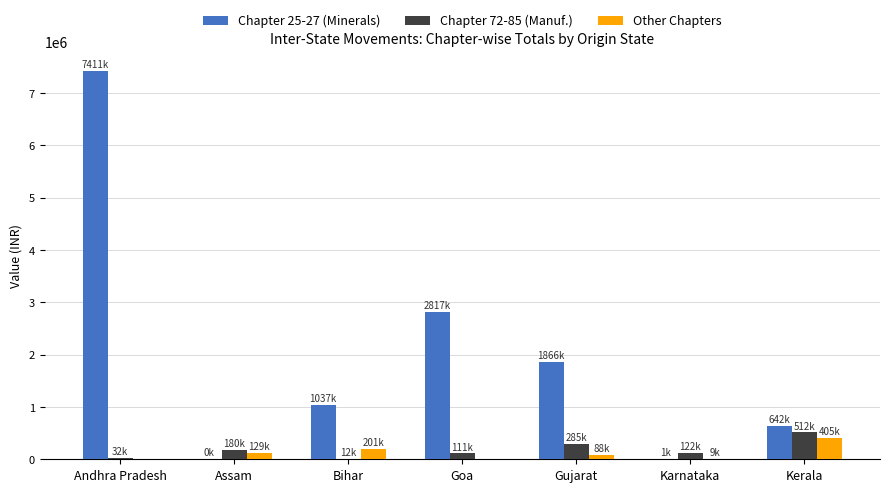

The value of Chapter 25-27 (Minerals) at Bihar is 349424. True or false?

False